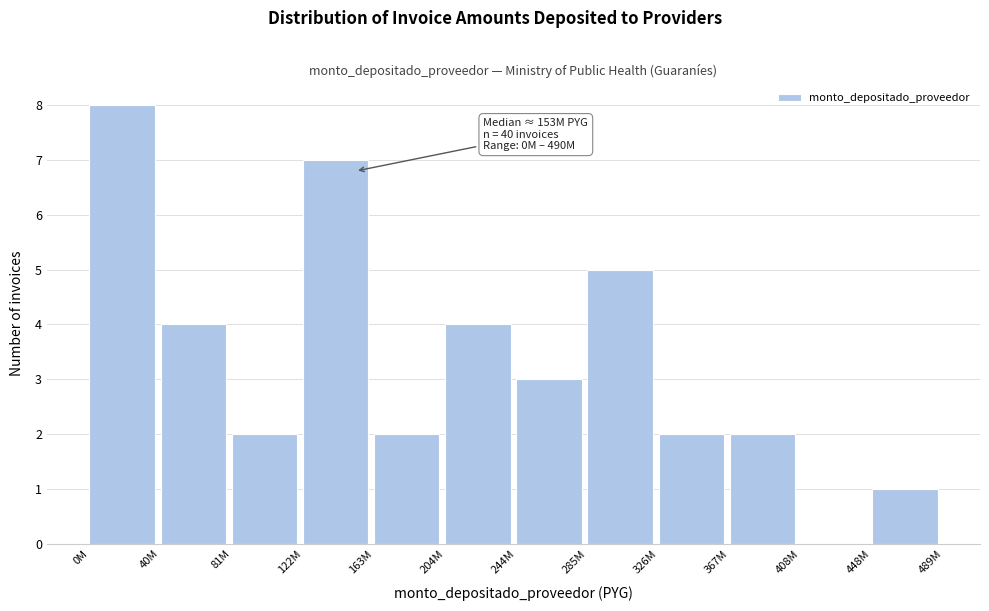

Reading left to right, what are all the values shown in this chart?

0M=8	40M=4	81M=2	122M=7	163M=2	204M=4	244M=3	285M=5	326M=2	367M=2	408M=0	448M=1